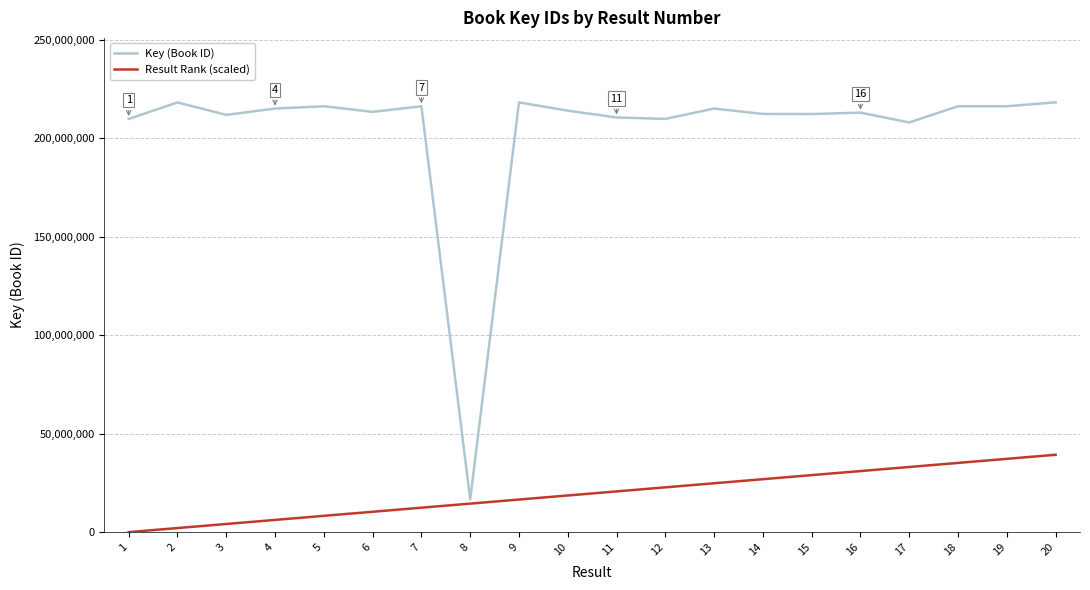

List the series in order of their peak value, lowest first.

Result Rank (scaled), Key (Book ID)